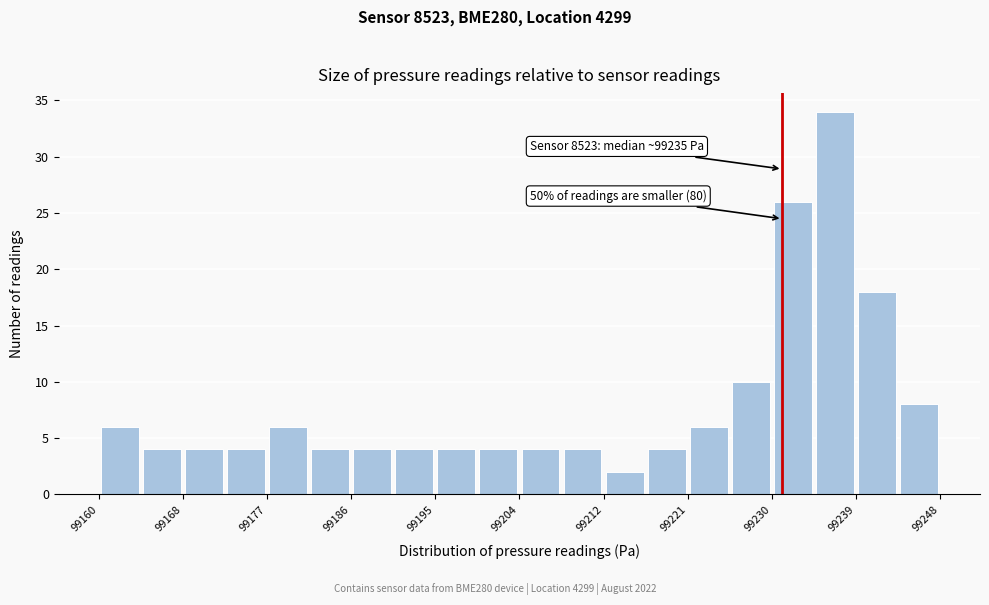

Over which range of the x-axis is the bar tallest?

99235 to 99239